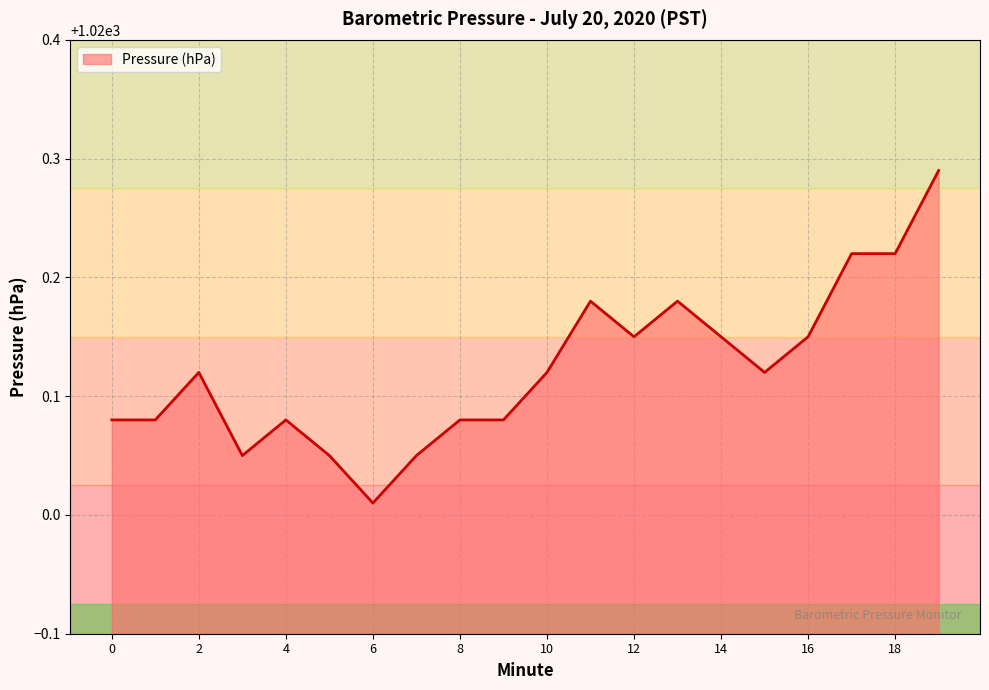

What is the difference between the maximum and minimum values?

0.3